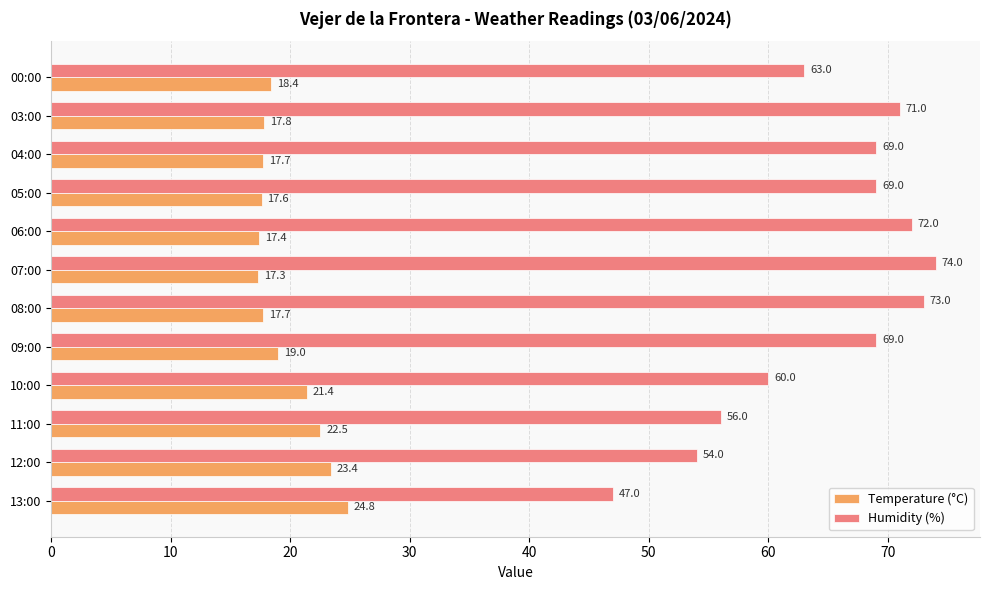

Rank the series by their average value, from highest to lowest.

Humidity (%), Temperature (°C)